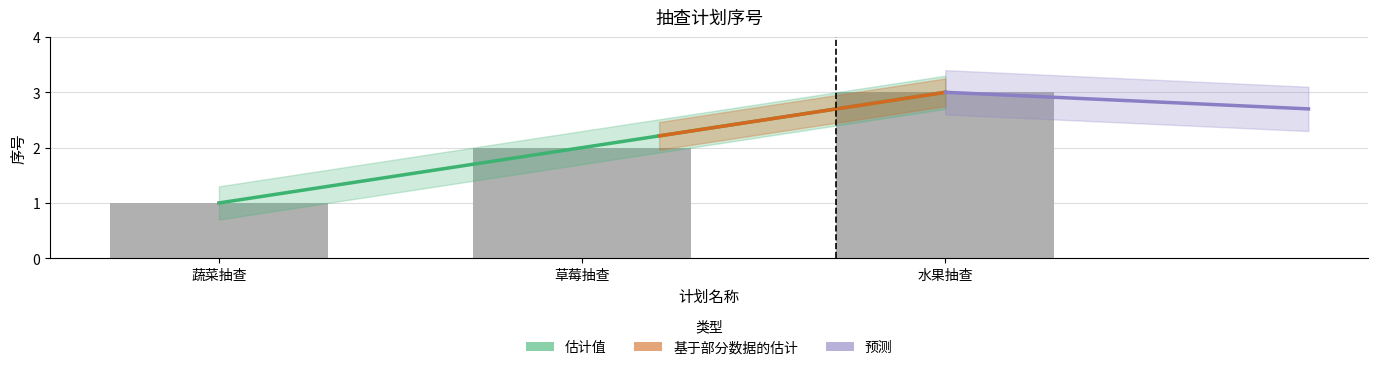

What is the sum of all values?

8.6